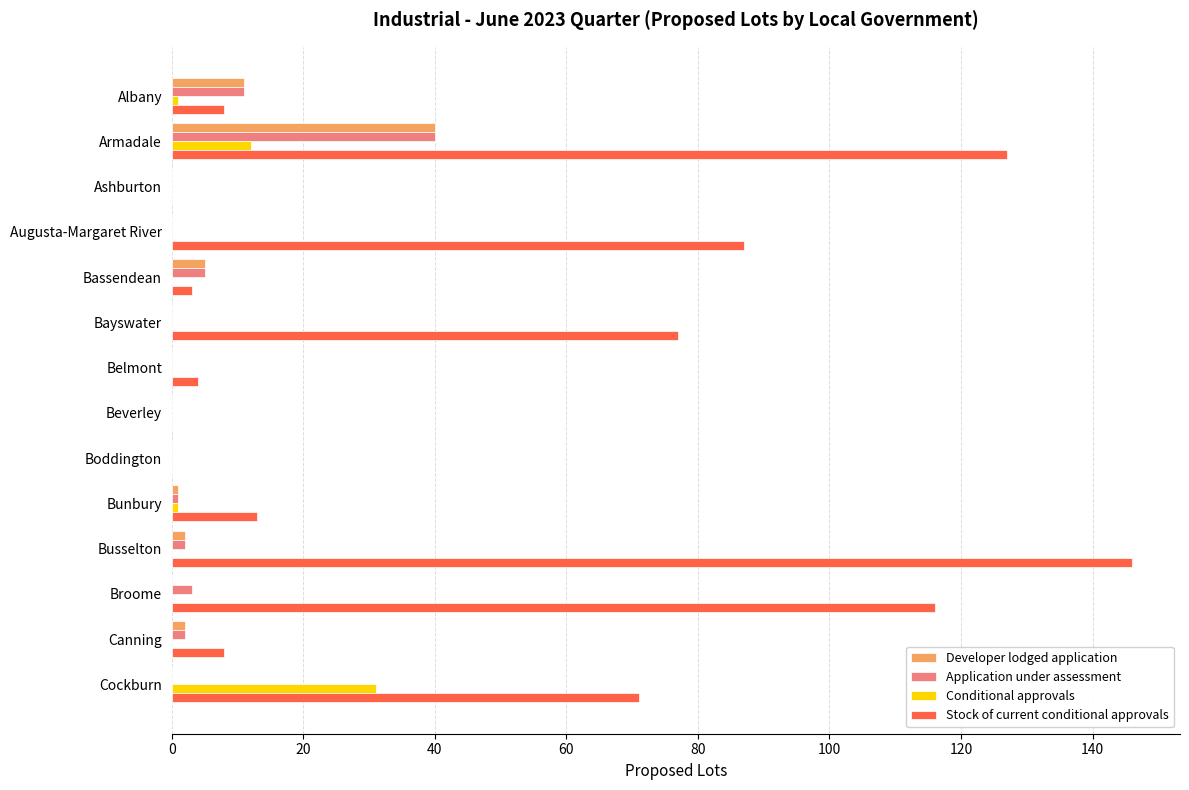

Count the number of data series in this chart.

4